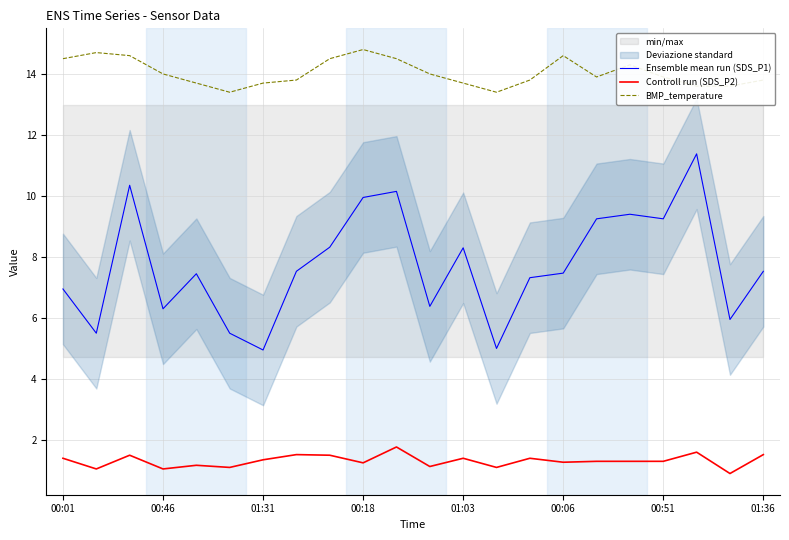

True or false: Controll run (SDS_P2) and BMP_temperature cross at least once.

False